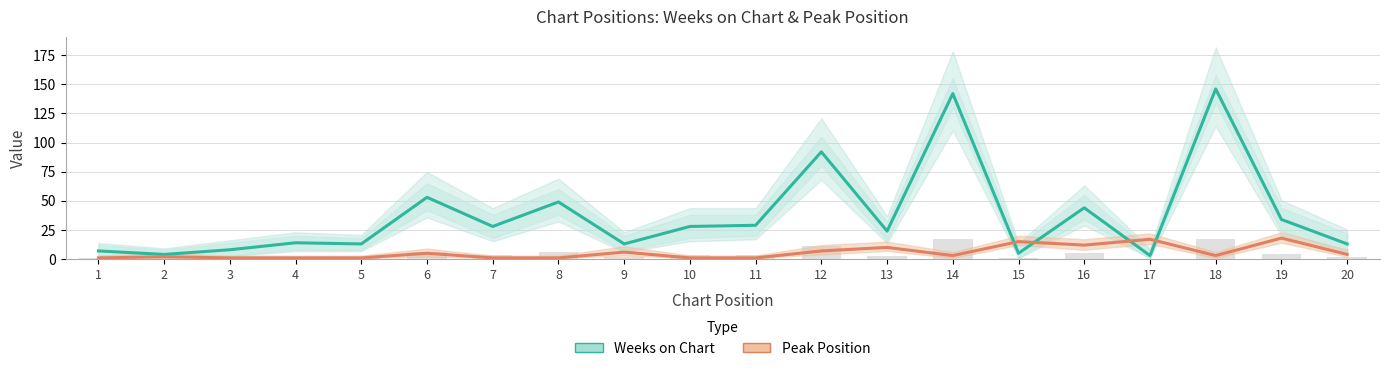

Reading left to right, what are all the values shown in this chart?

Weeks on Chart: 7	4	8	14	13	53	28	49	13	28	29	92	24	142	5	44	3	146	34	13
Peak Position: 1	2	1	1	1	5	1	1	6	1	1	7	10	3	15	12	17	3	18	4